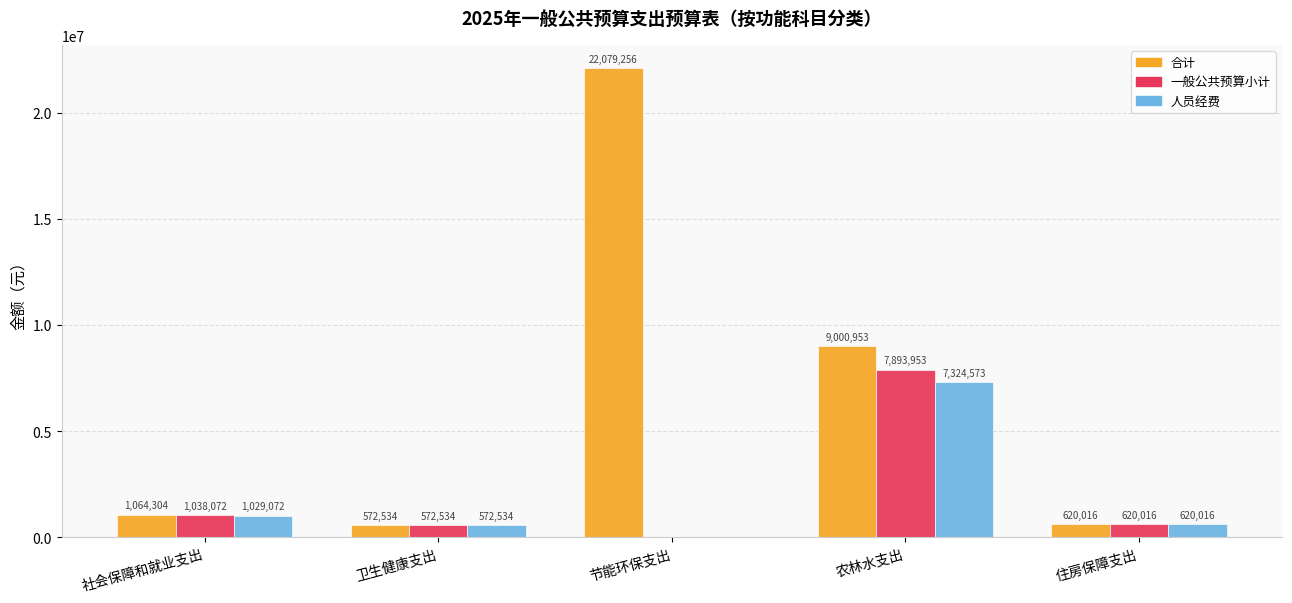

Are the bars horizontal?

No